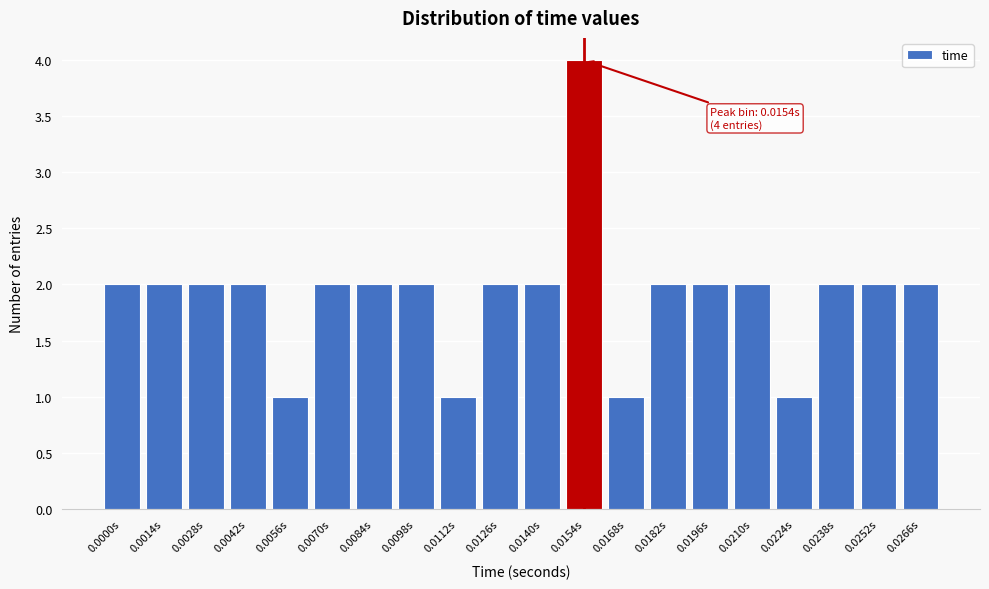

Reading left to right, what are all the values shown in this chart?

2	2	2	2	1	2	2	2	1	2	2	4	1	2	2	2	1	2	2	2